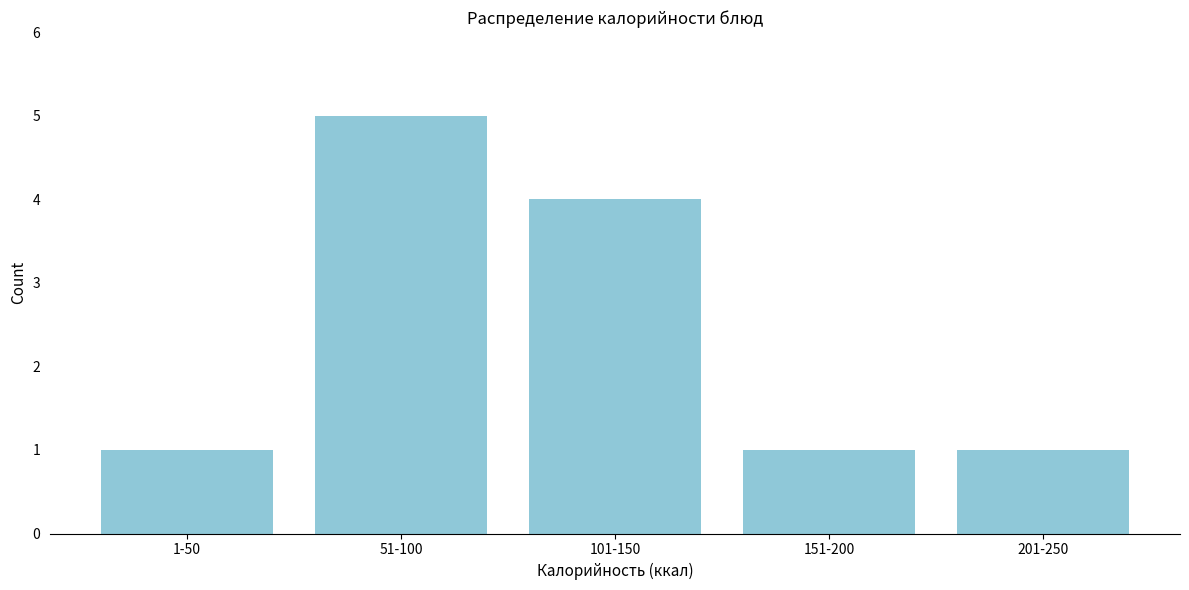

Reading left to right, list all the values displayed in this chart.

1-50=1	51-100=5	101-150=4	151-200=1	201-250=1